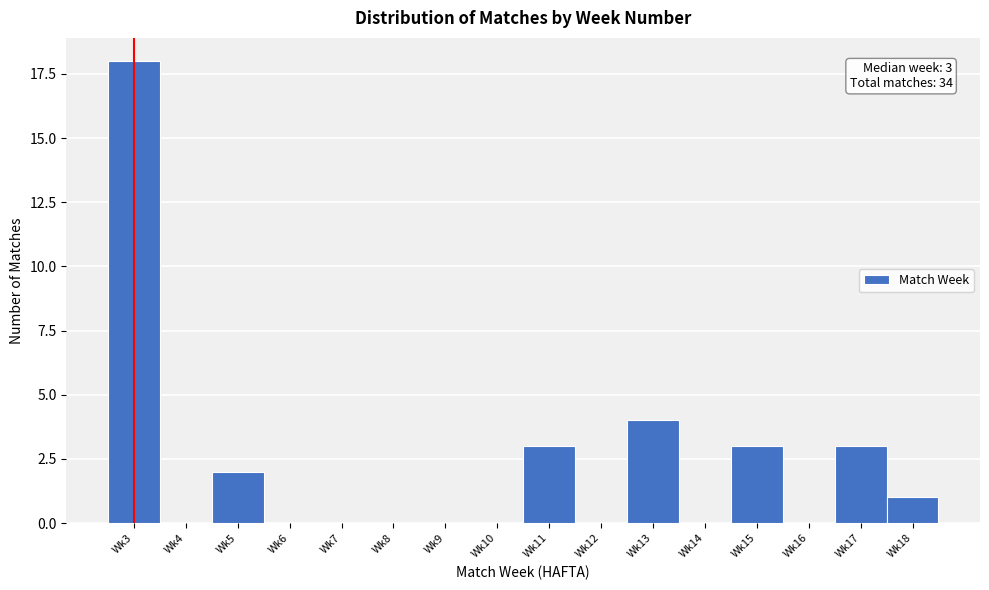

Reading left to right, what are all the values shown in this chart?

Wk3=18	Wk4=0	Wk5=2	Wk6=0	Wk7=0	Wk8=0	Wk9=0	Wk10=0	Wk11=3	Wk12=0	Wk13=4	Wk14=0	Wk15=3	Wk16=0	Wk17=3	Wk18=1